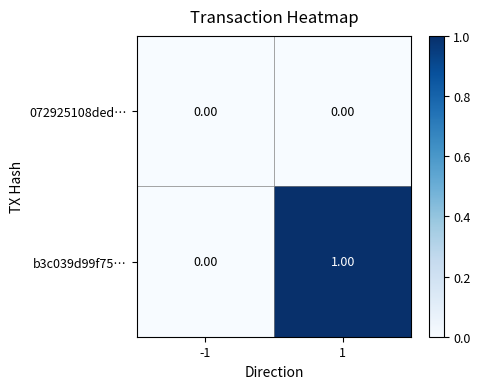

Which series has the largest total across all categories?

b3c039d99f75…